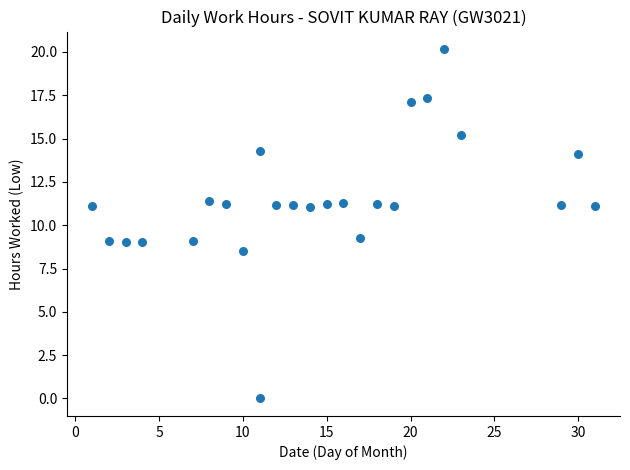

What is the range of X values (max minus min)?

30.0